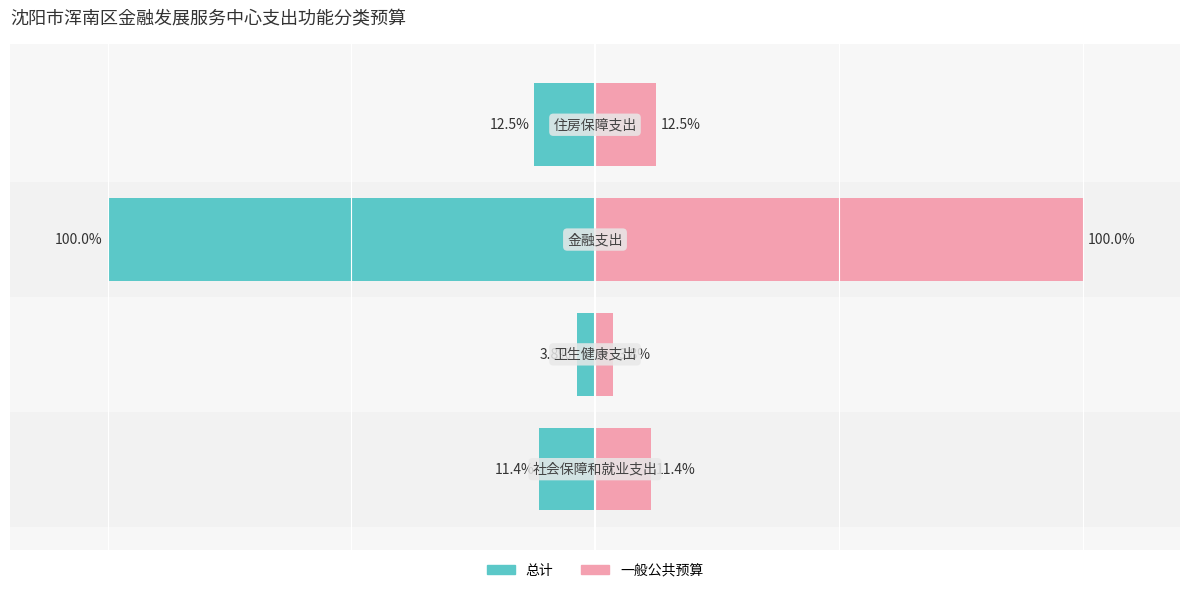

Read the 总计 value at 0.

-11.4